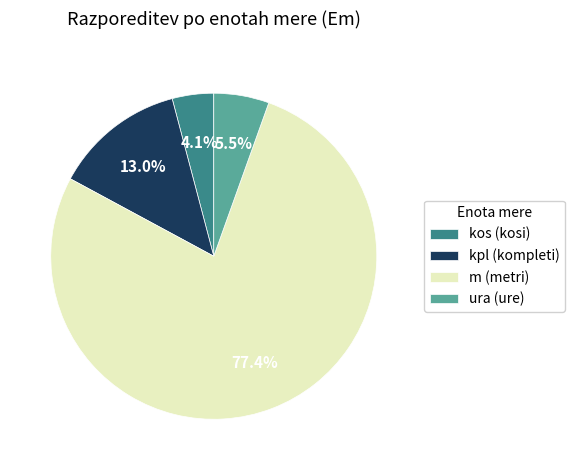

Do m (metri) and kos (kosi) together represent more than half of the pie?

Yes